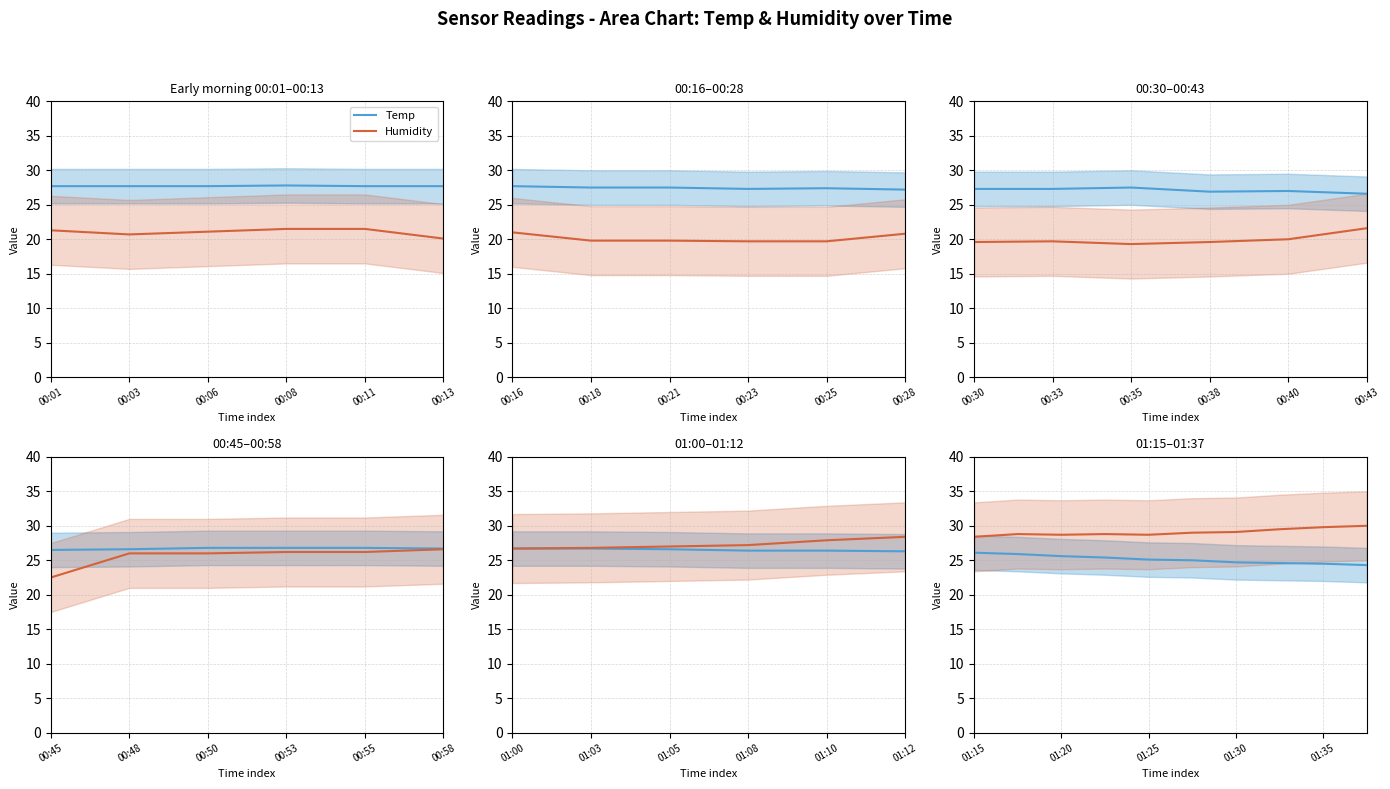

What is the label of the 4th point from the right?

01:30